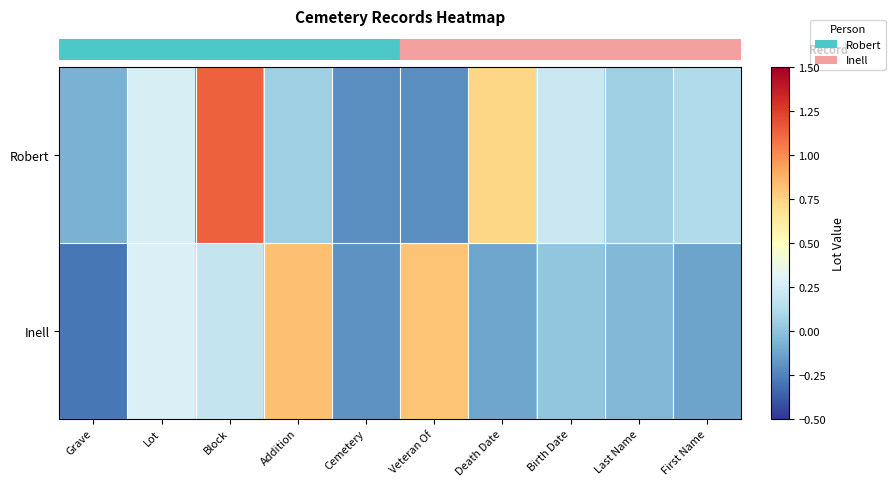

What is the total value across all series at Block?

1.3